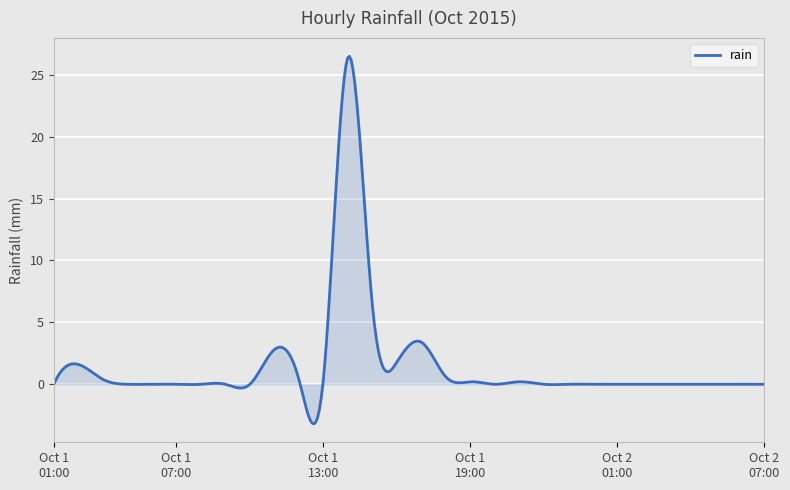

Does the chart display data point markers on the line(s)?

No